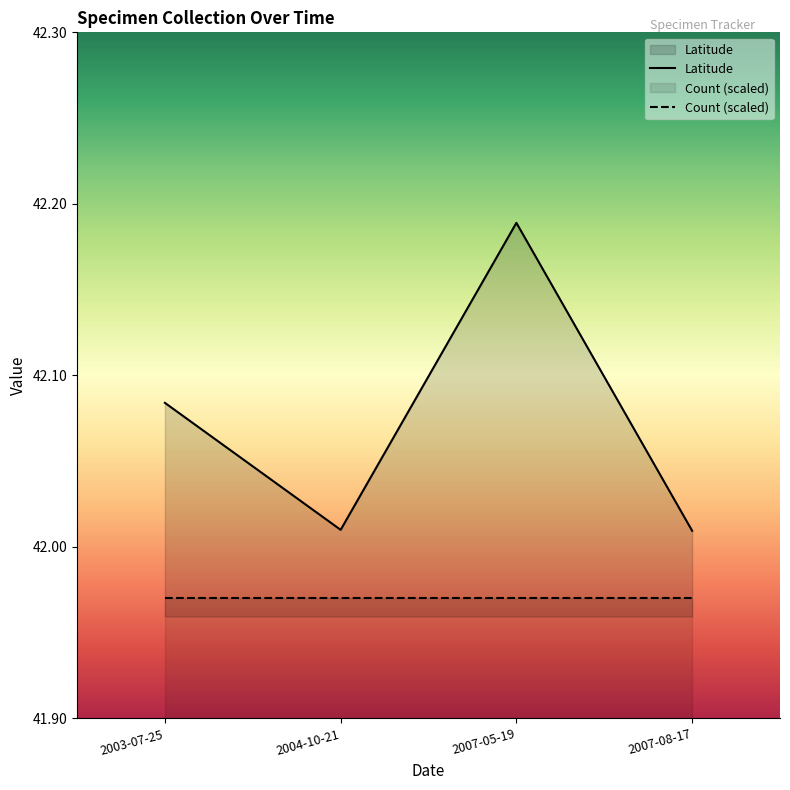

List the labels in order of value, largest first.

2007-05-19, 2003-07-25, 2004-10-21, 2007-08-17